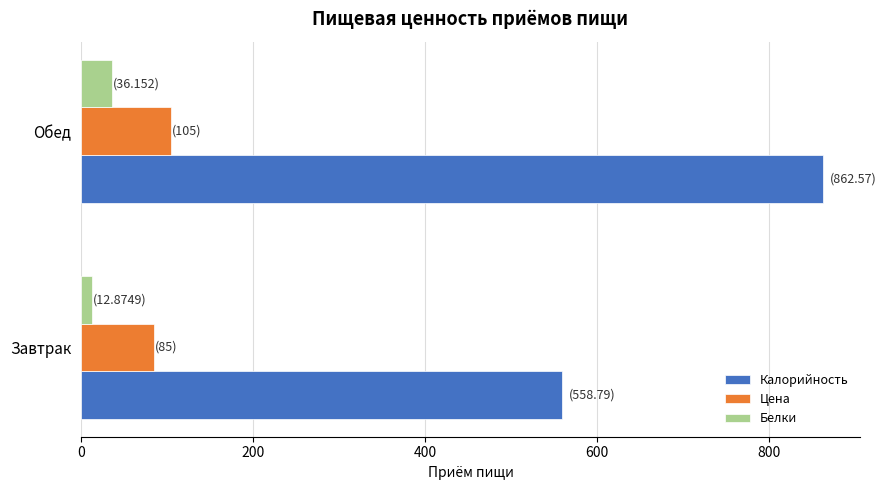

List the labels in order of Калорийность value, largest first.

Обед, Завтрак